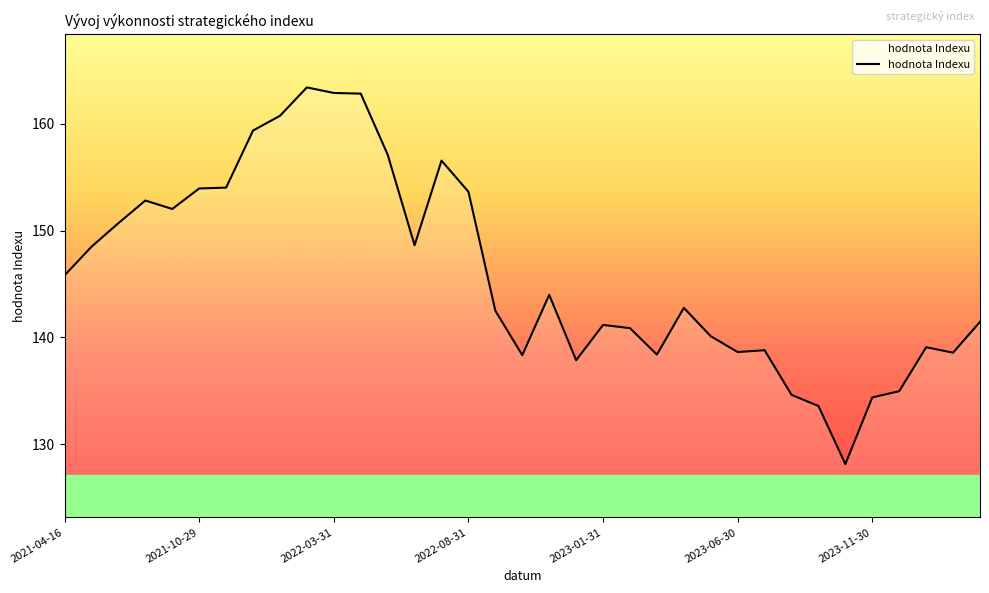

What is the difference between the maximum and minimum values?

35.3